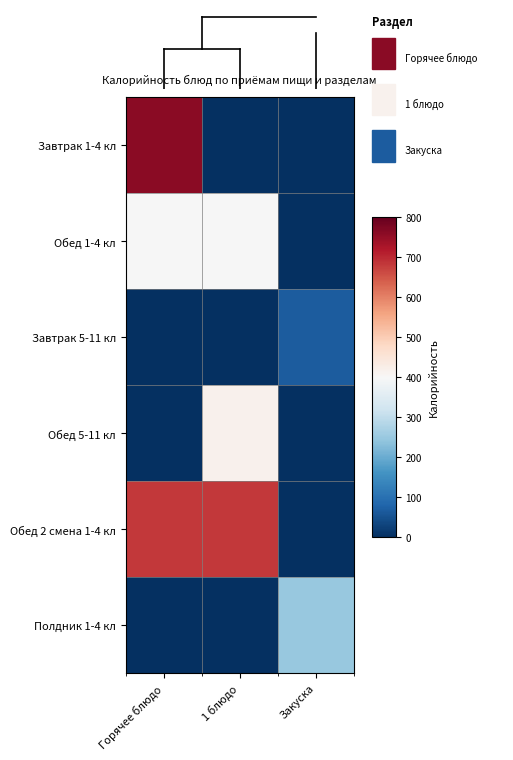

Between 1 блюдо and Закуска, which is larger?

1 блюдо